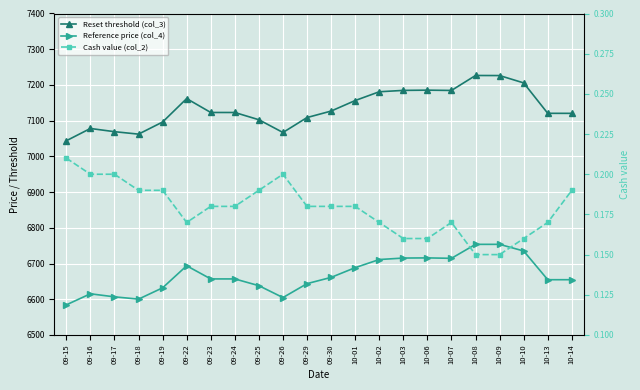

Reading left to right, list all the values displayed in this chart.

Reset threshold (col_3): 09-15=7043.7	09-16=7078.1	09-17=7069.1	09-18=7062.3	09-19=7096.2	09-22=7161.8	09-23=7122.9	09-24=7122.9	09-25=7102.6	09-26=7066.9	09-29=7108.7	09-30=7126.8	10-01=7156.3	10-02=7180.9	10-03=7184.7	10-06=7185.4	10-07=7184.6	10-08=7226.5	10-09=7226.3	10-10=7205.7	10-13=7120.6	10-14=7120.4
Reference price (col_4): 09-15=6584.3	09-16=6615.3	09-17=6606.8	09-18=6600.4	09-19=6632.0	09-22=6693.8	09-23=6656.9	09-24=6656.9	09-25=6638.0	09-26=6604.7	09-29=6643.7	09-30=6661.2	10-01=6688.5	10-02=6711.2	10-03=6715.4	10-06=6715.8	10-07=6714.6	10-08=6753.7	10-09=6753.7	10-10=6735.1	10-13=6654.7	10-14=6654.7
Cash value (col_2): 09-15=0.2	09-16=0.2	09-17=0.2	09-18=0.2	09-19=0.2	09-22=0.2	09-23=0.2	09-24=0.2	09-25=0.2	09-26=0.2	09-29=0.2	09-30=0.2	10-01=0.2	10-02=0.2	10-03=0.2	10-06=0.2	10-07=0.2	10-08=0.1	10-09=0.1	10-10=0.2	10-13=0.2	10-14=0.2